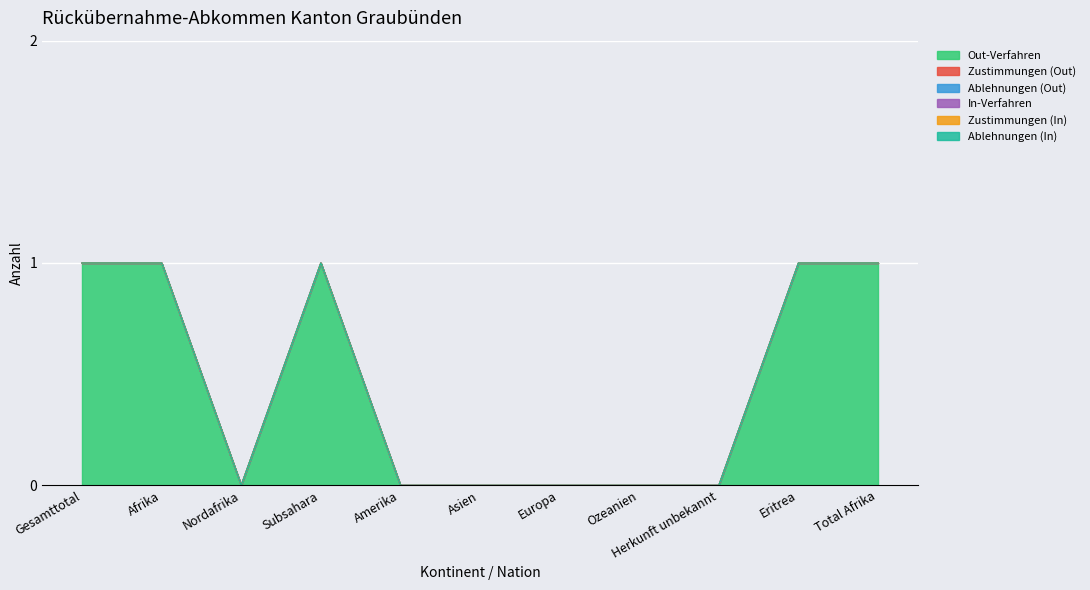

Which series has the largest range (max minus min)?

Out-Verfahren